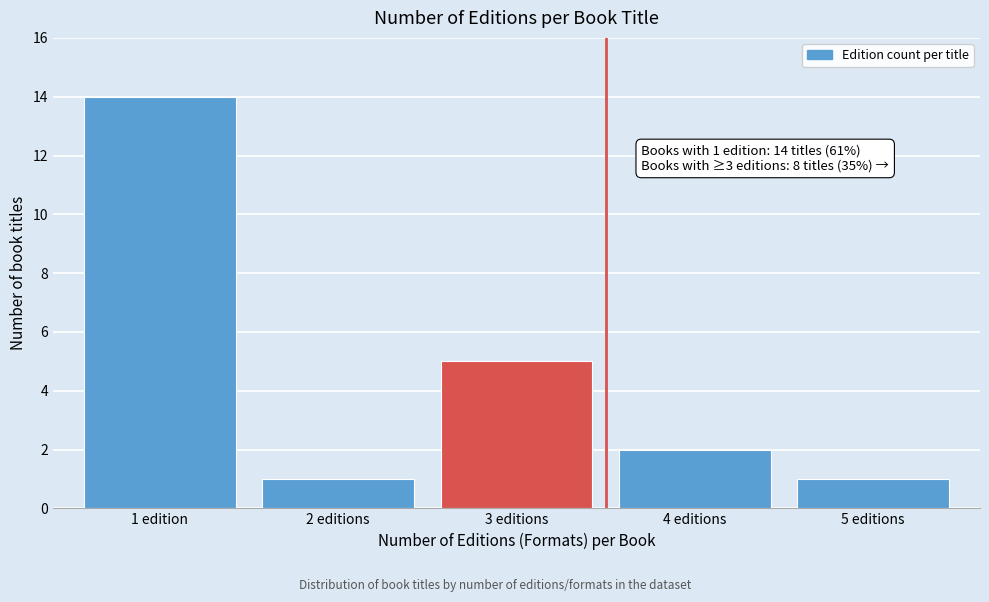

Reading left to right, what are all the values shown in this chart?

1 edition=14	2 editions=1	3 editions=5	4 editions=2	5 editions=1